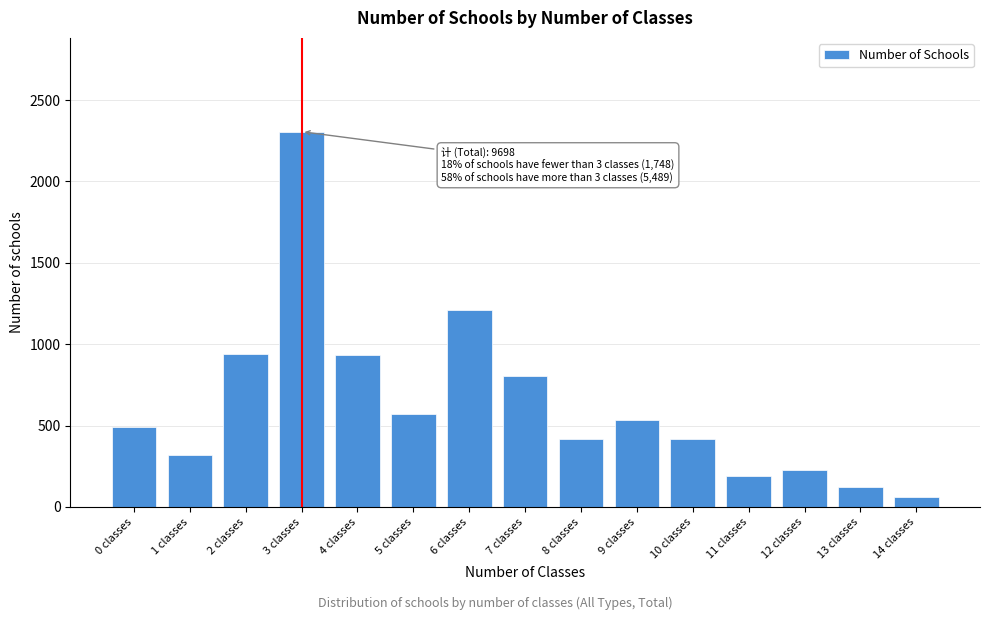

What is the ratio of the value at 3 classes to the value at 7 classes?

2.9